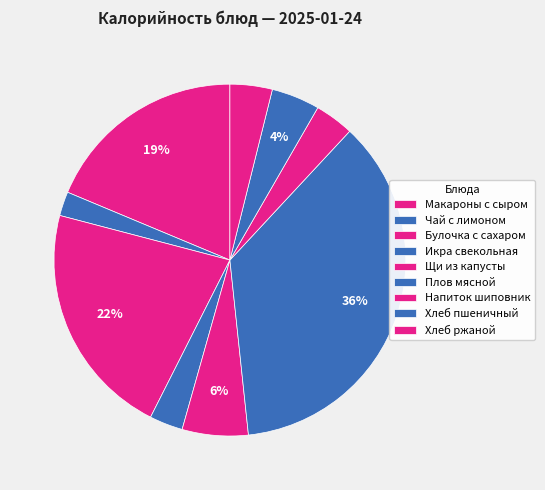

Count the number of slices in the pie.

9